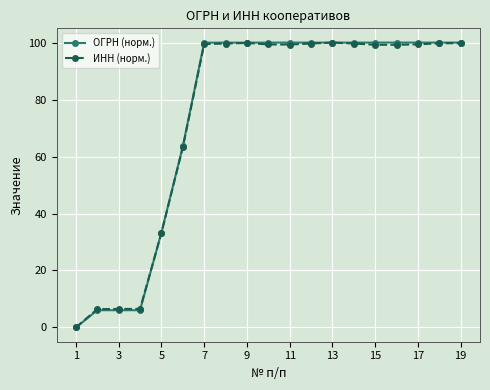

What is the maximum value for ИНН (норм.)?

100.0